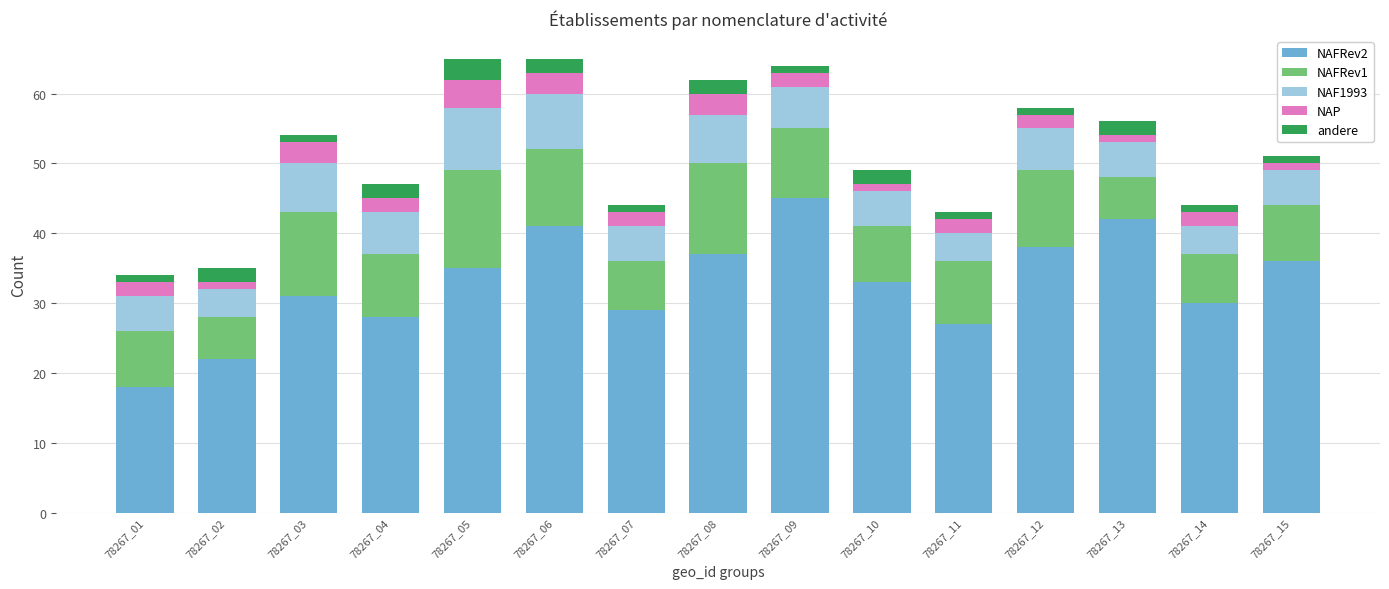

The NAFRev2 series shows 15 at 78267_14. True or false?

False